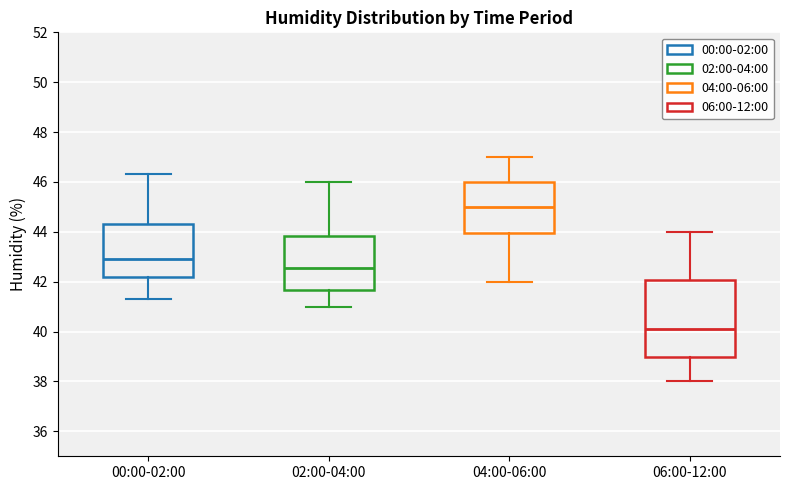

Where does the median line of the box for 00:00-02:00 sit on the y-axis? The values are not printed on the chart, so give them approximately, as read against the axis.

43.0